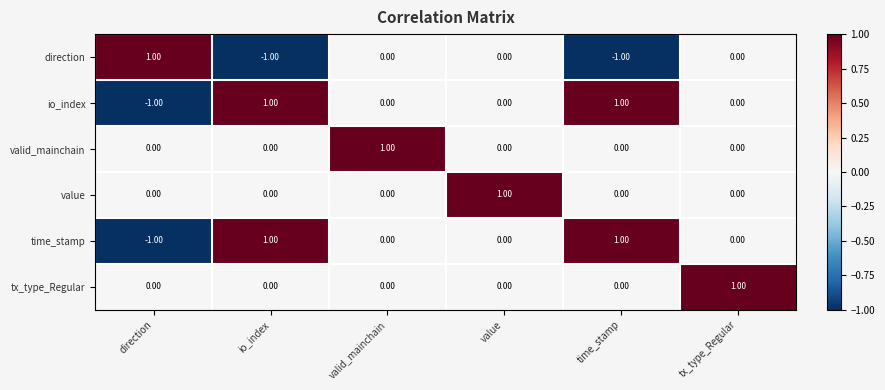

Where does the io_index series first go above 0?

io_index